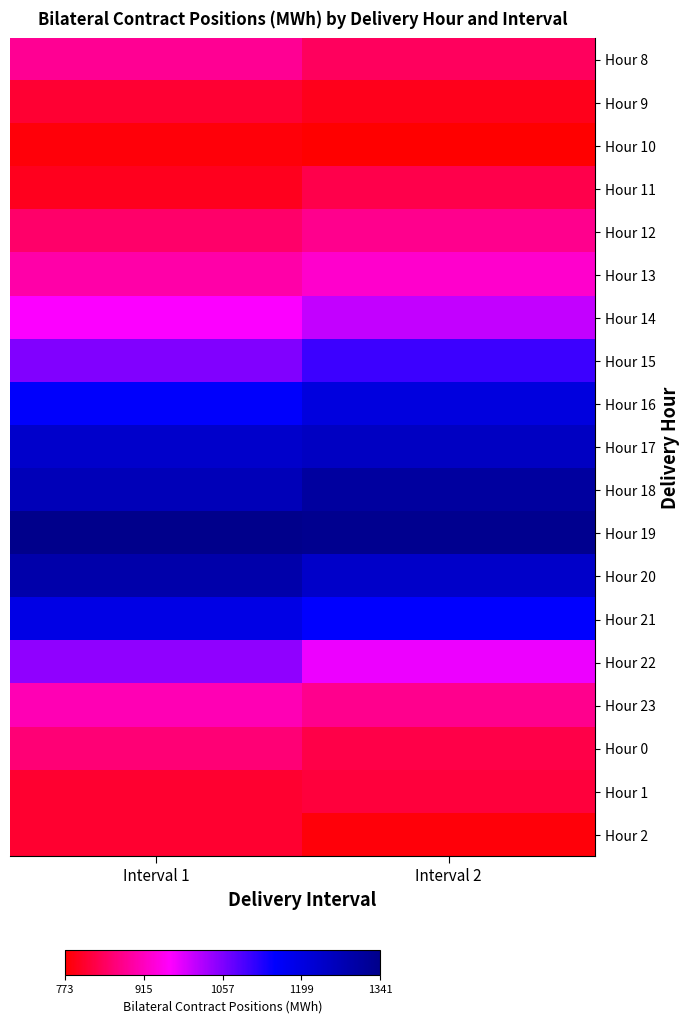

Which series has the largest range (max minus min)?

Hour 22